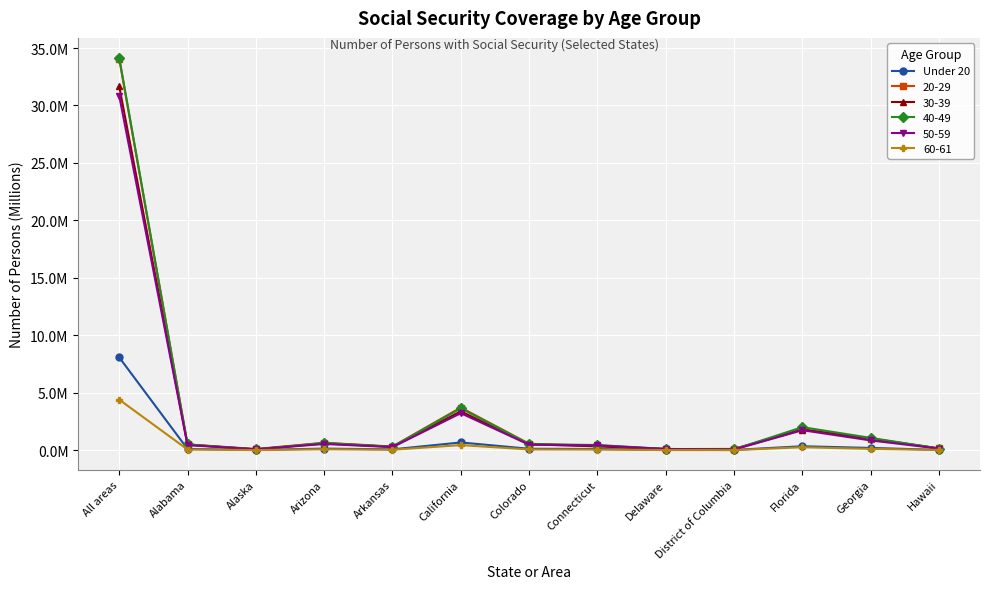

Does the chart have visible grid lines?

Yes